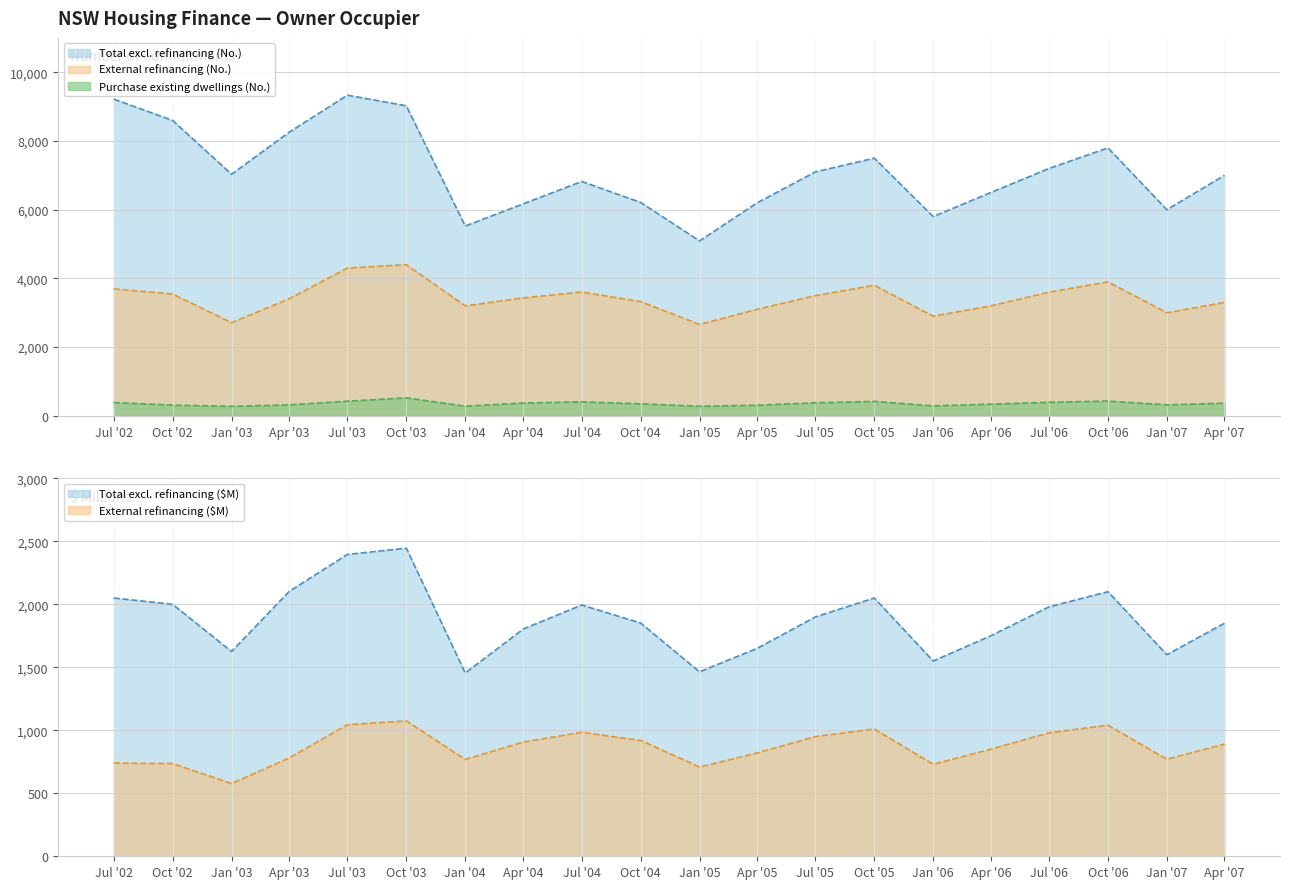

What are all the series names shown in the legend?

Total excl. refinancing (No.), Purchase existing dwellings (No.), External refinancing (No.), Total excl. refinancing ($M), External refinancing ($M)